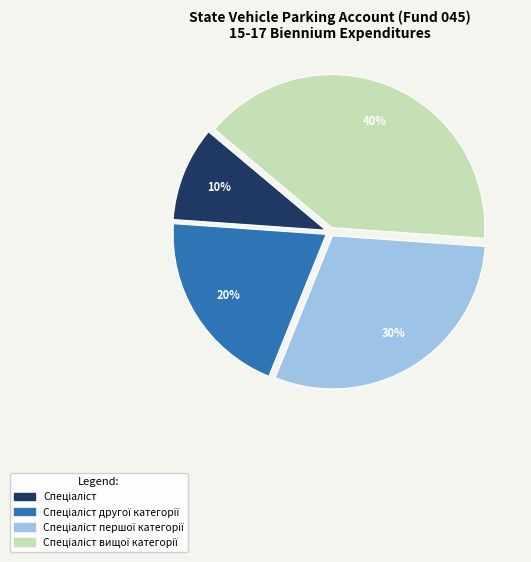

To the nearest percent, what is the average slice percentage?

25%